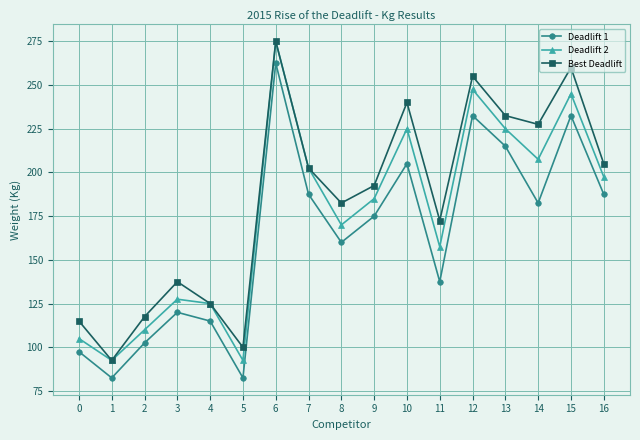

What is the difference between the highest and lowest values at 8?

22.5